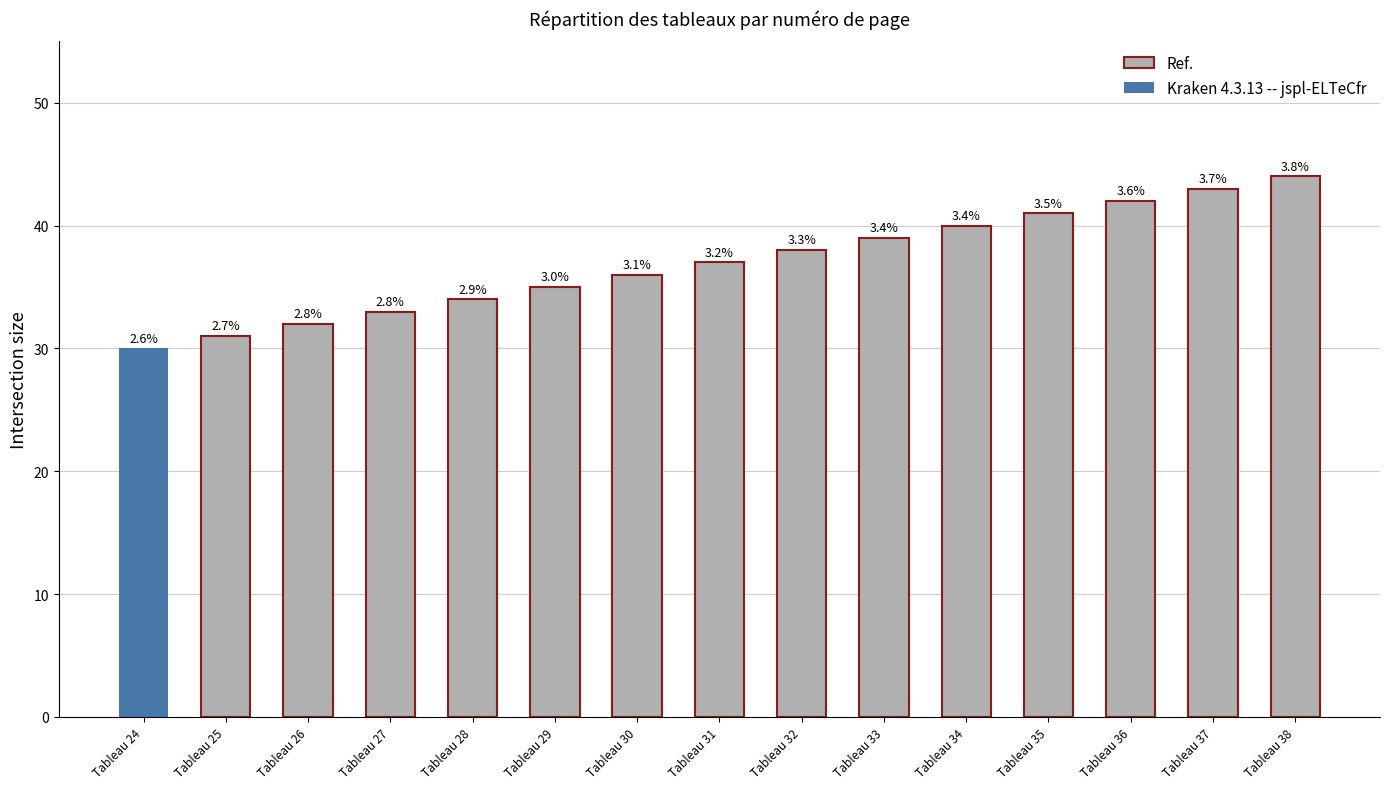

Between Tableau 38 and Tableau 35, which is larger?

Tableau 38